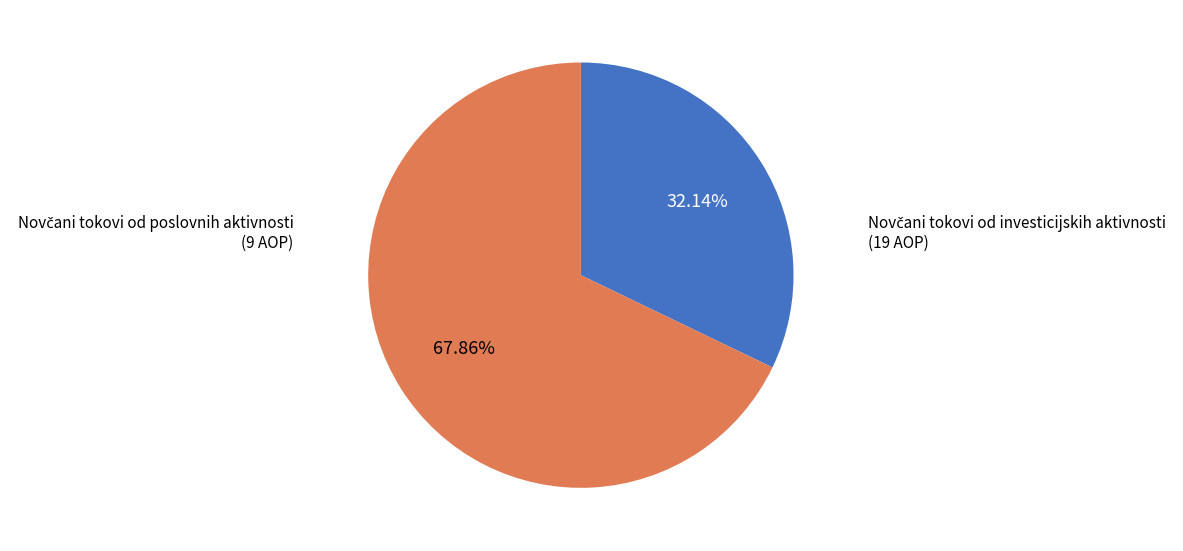

Does any single category account for the majority?

Yes